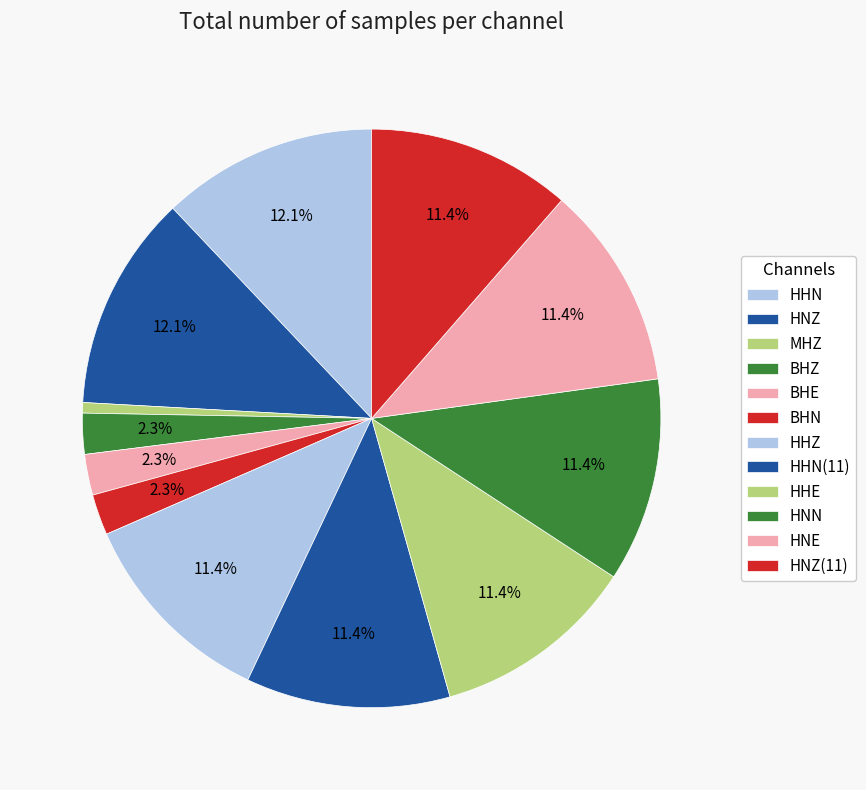

How many slices are in this pie chart?

12